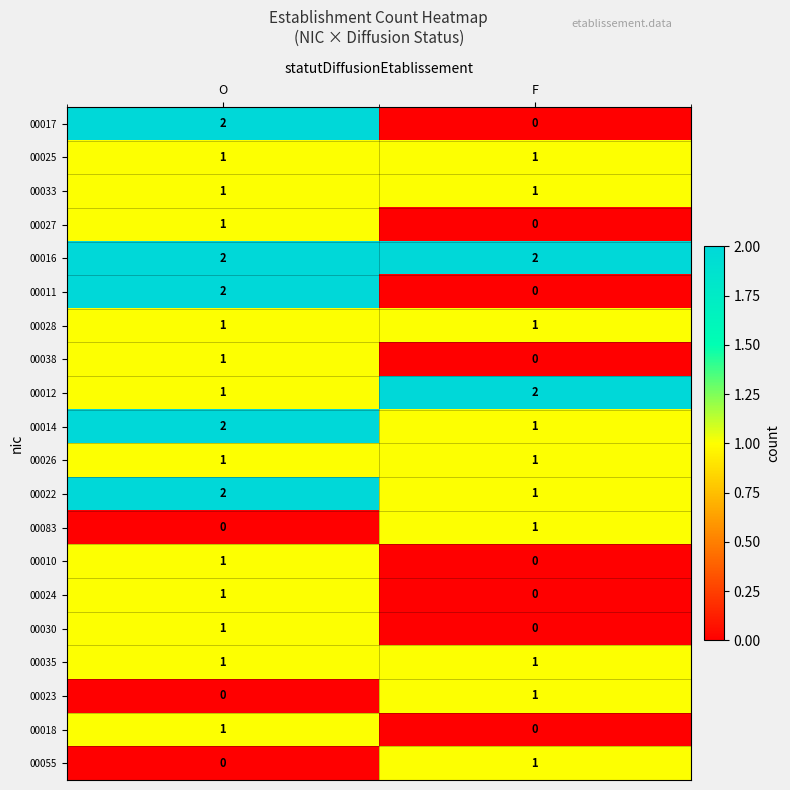

List the labels in order of 00010 value, largest first.

O, F